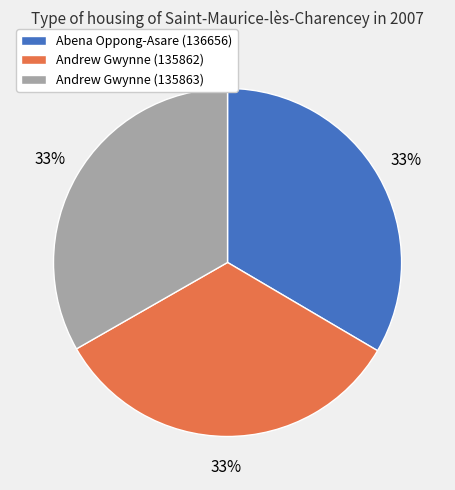

Combined, do Abena Oppong-Asare (136656) and Andrew Gwynne (135863) account for over 50%?

Yes